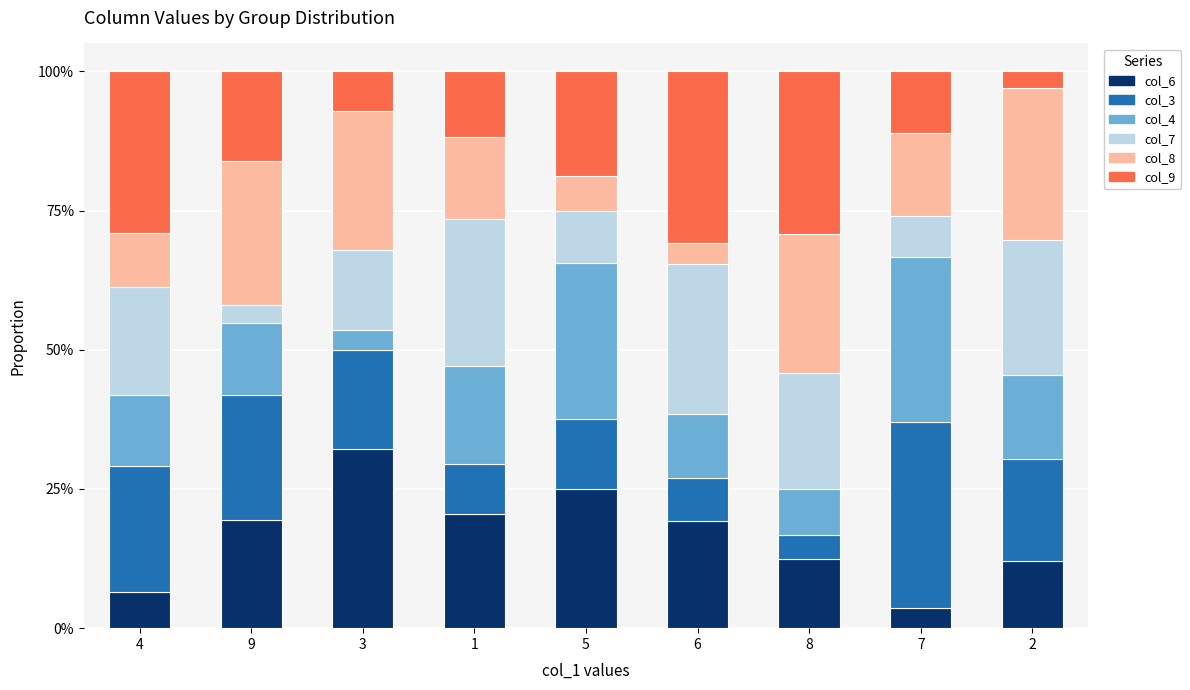

What is the total value across all series at 2?

100.0